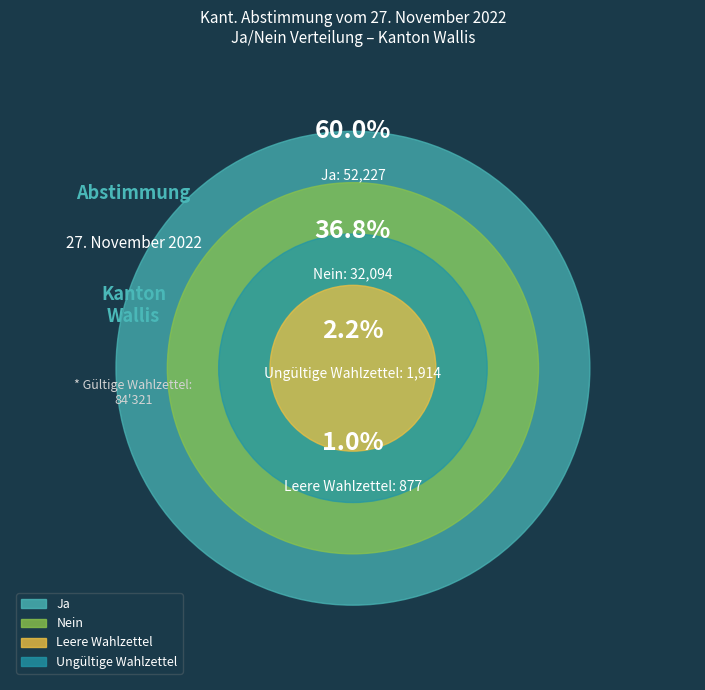

To the nearest percent, what is the difference between the Nein and Leere Wahlzettel slice percentages?

36%